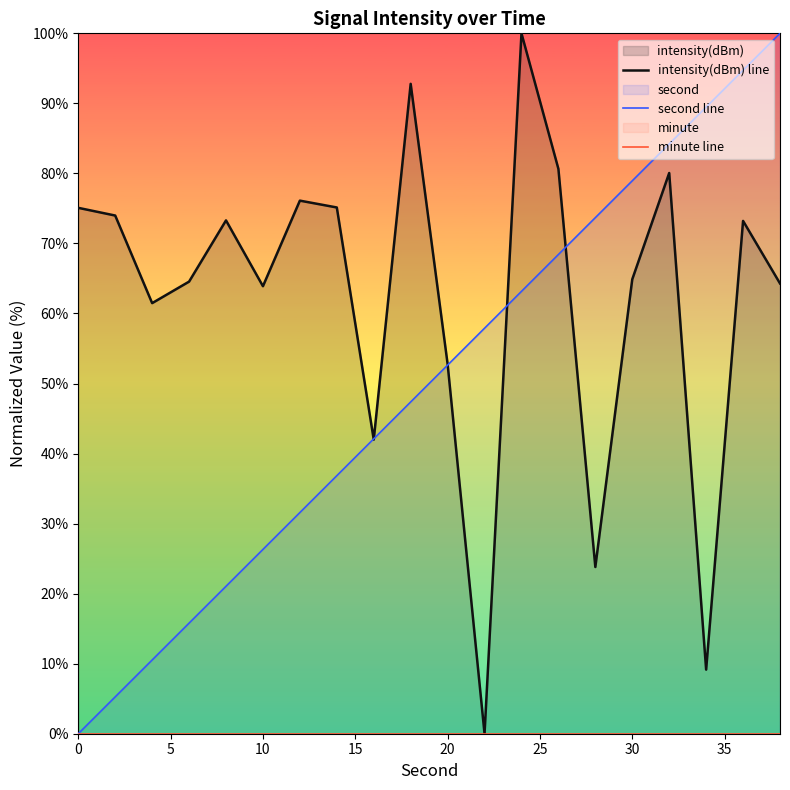

True or false: intensity(dBm) line and minute line cross at least once.

False